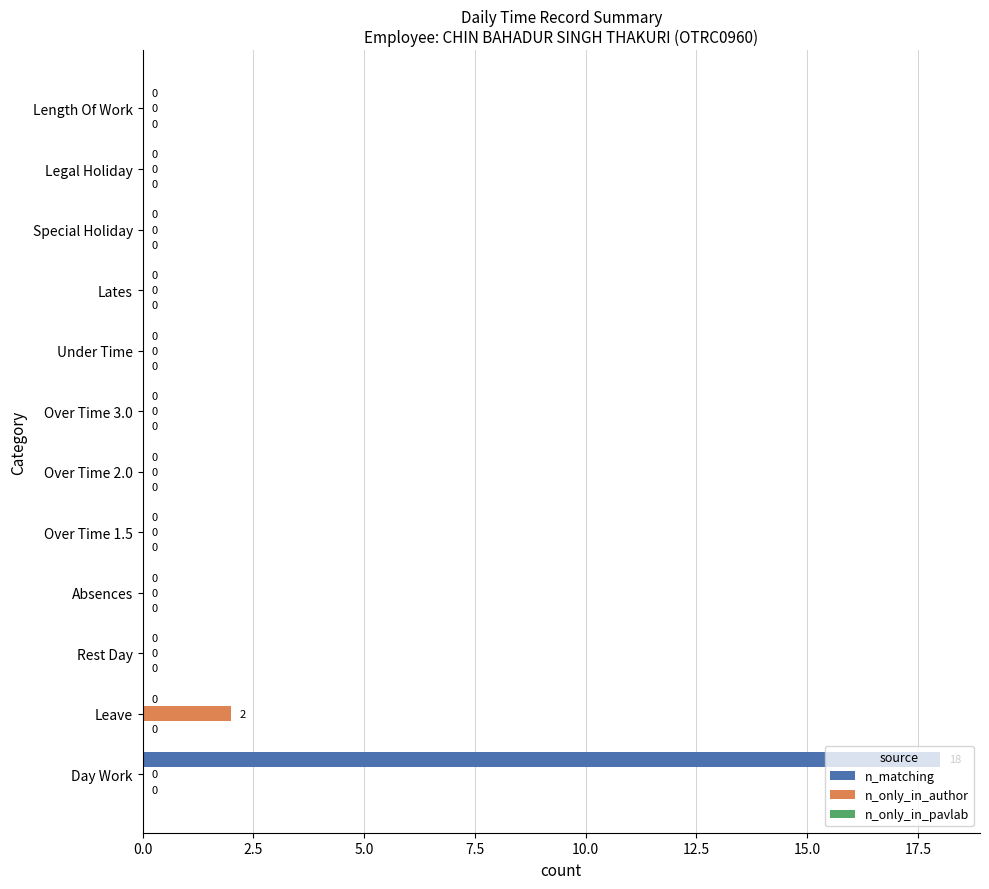

Which series has the largest total across all categories?

n_matching